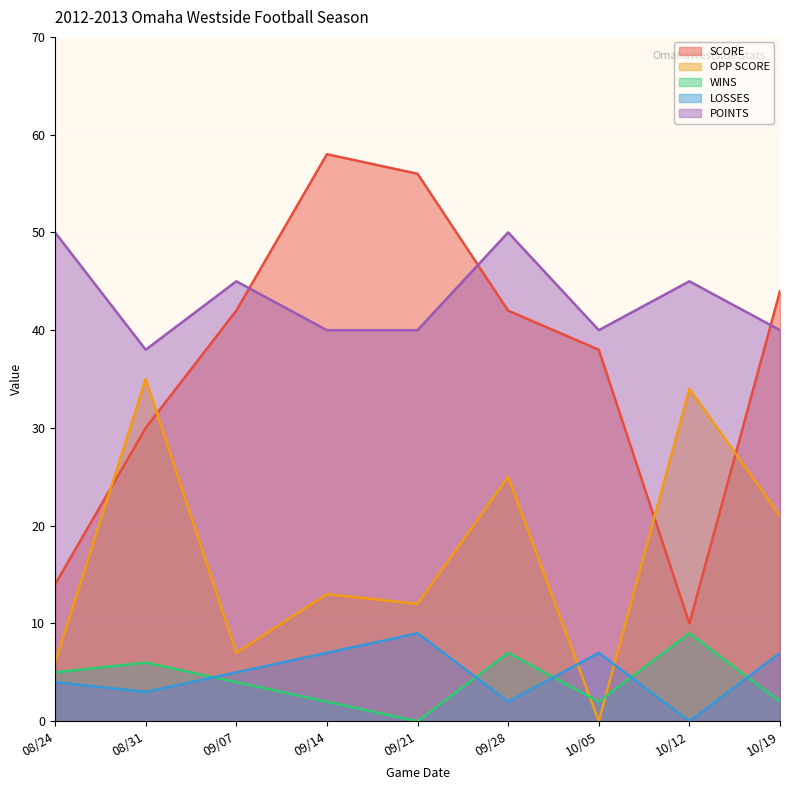

What is the label of the 6th point from the left?

09/28